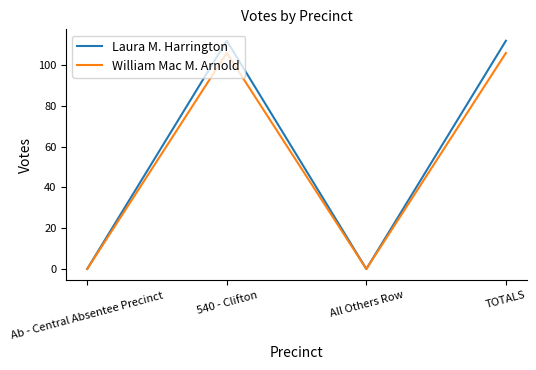

What is the total value across all series at TOTALS?

218